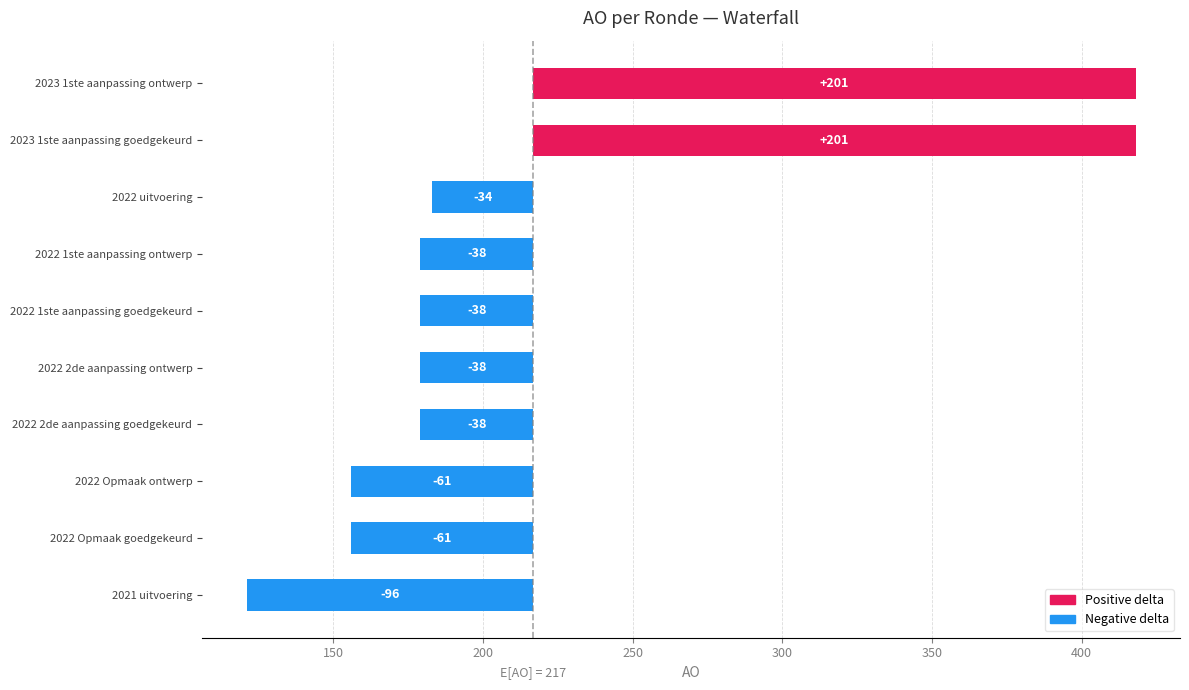

Is it true that the value at 2022 2de aanpassing goedgekeurd is -49.9?

False